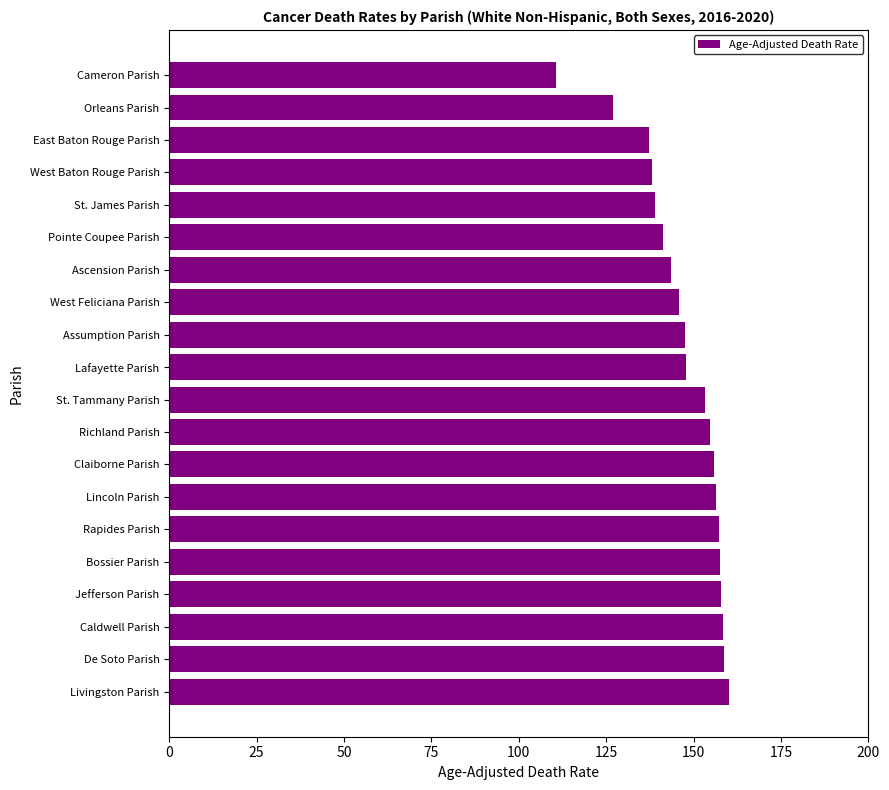

What is the approximate value at De Soto Parish?

158.7